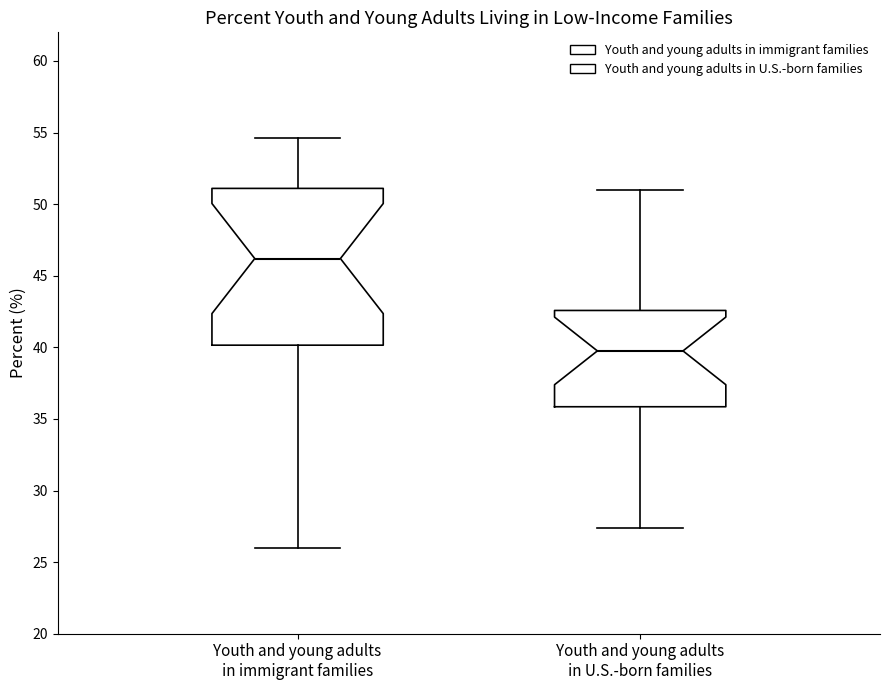

Reading left to right, read every box against the y-axis: the position of its median line, the range the box covers, and the ends of its whiskers. The values are not printed on the chart, so give them approximately, as read against the axis.

Youth and young adults in immigrant families: median 46.0, box 40.0 to 51.0, whiskers 26.0 to 54.5
Youth and young adults in U.S.-born families: median 40.0, box 36.0 to 42.5, whiskers 27.5 to 51.0